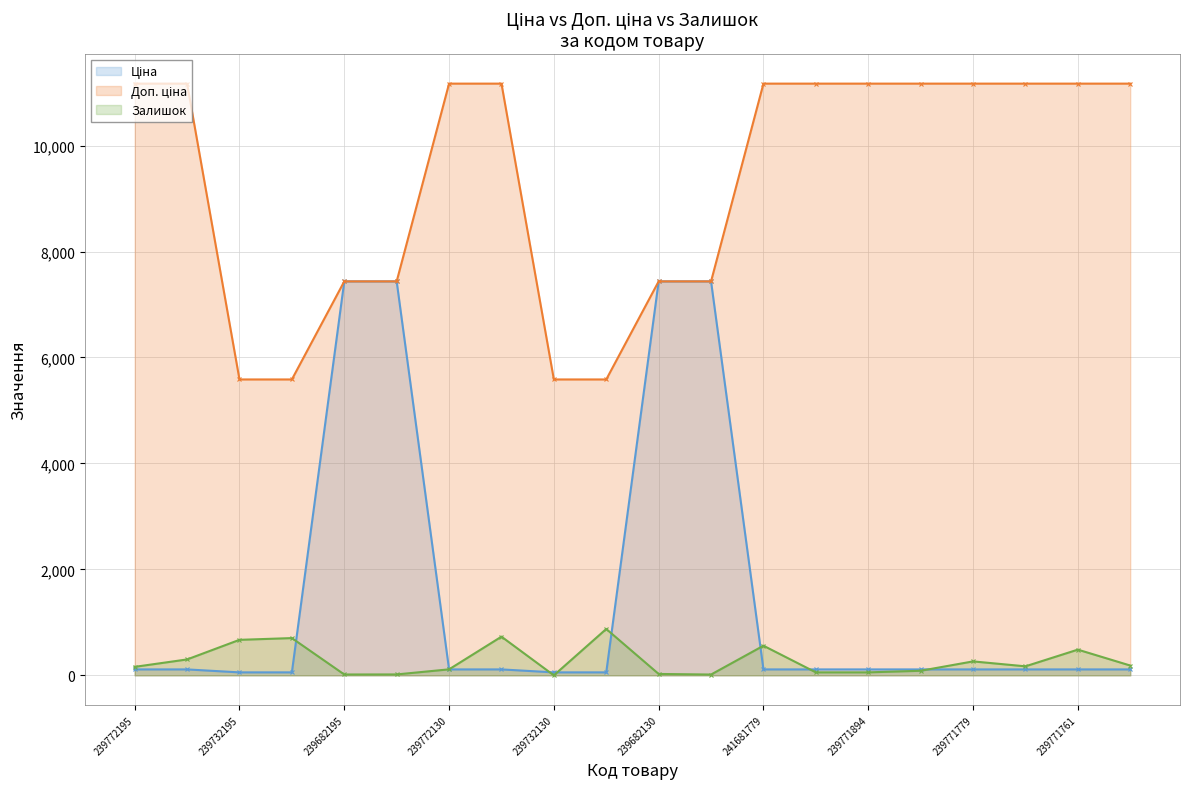

How many series are shown in this chart?

3